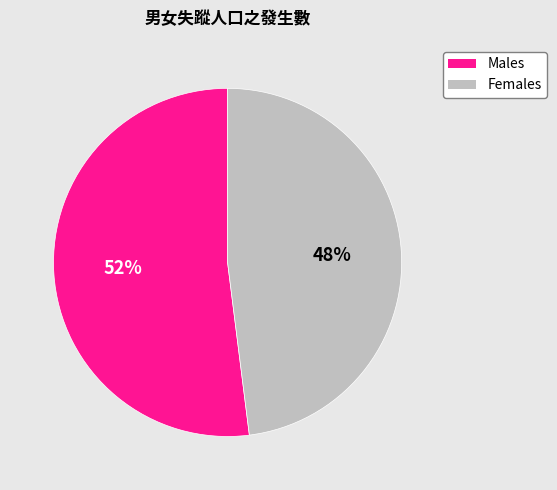

Is there a majority slice in this chart?

Yes